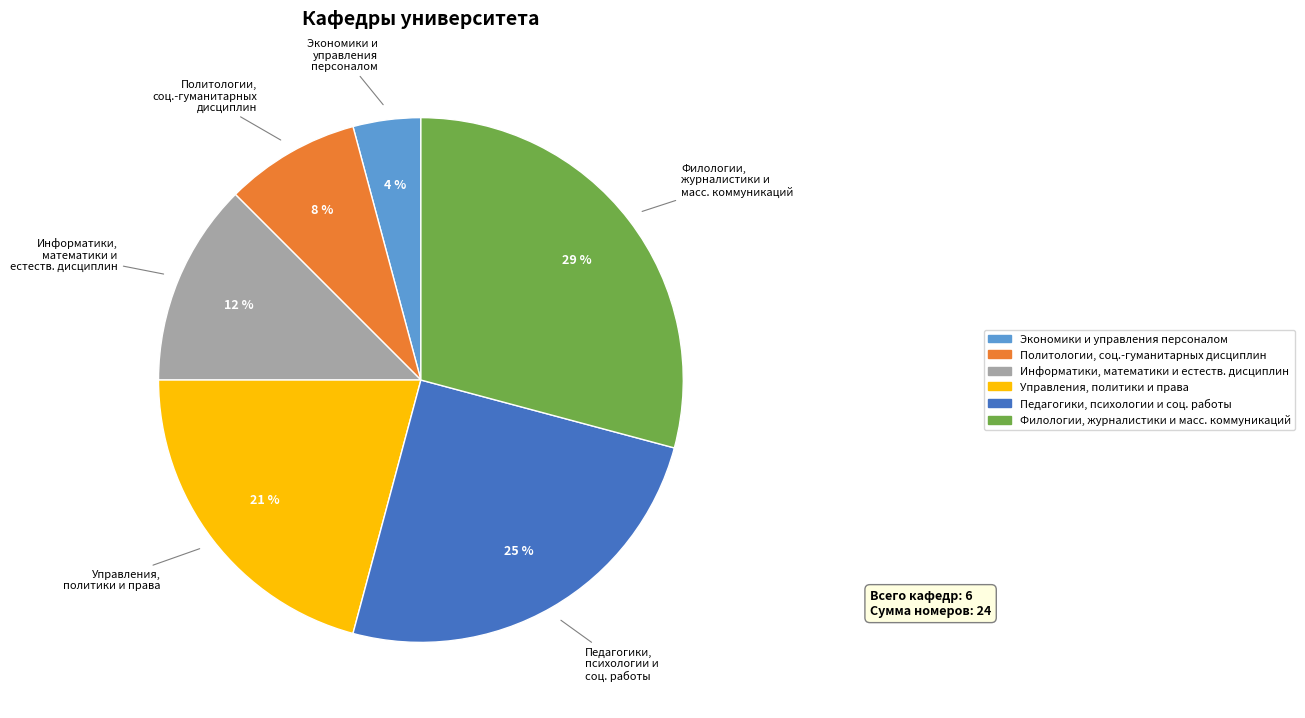

Is there any slice that represents more than half of the pie?

No